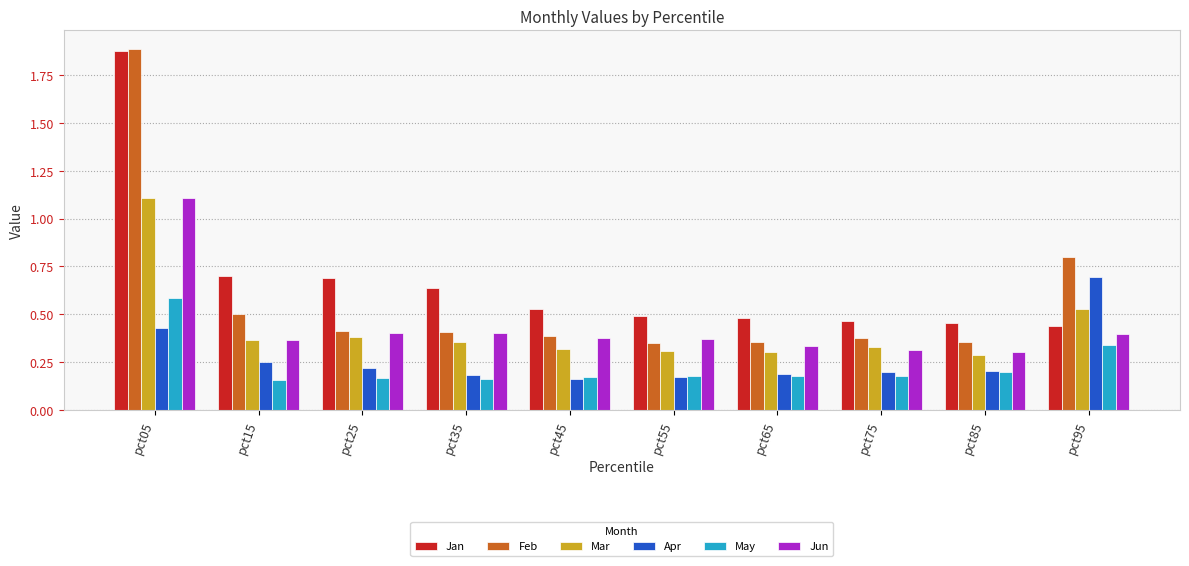

Which category has the highest value across all series?

pct05